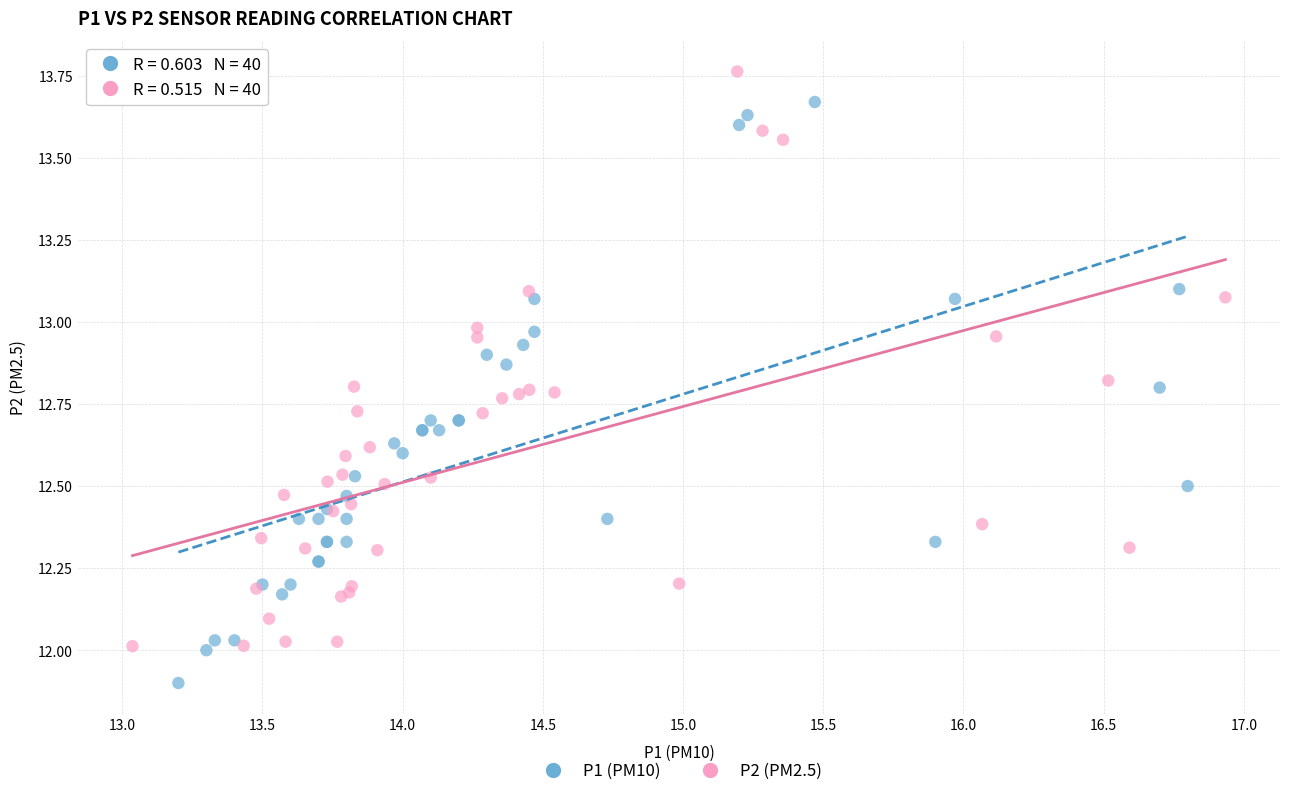

Which series reaches the minimum Y coordinate?

P1 (PM10)